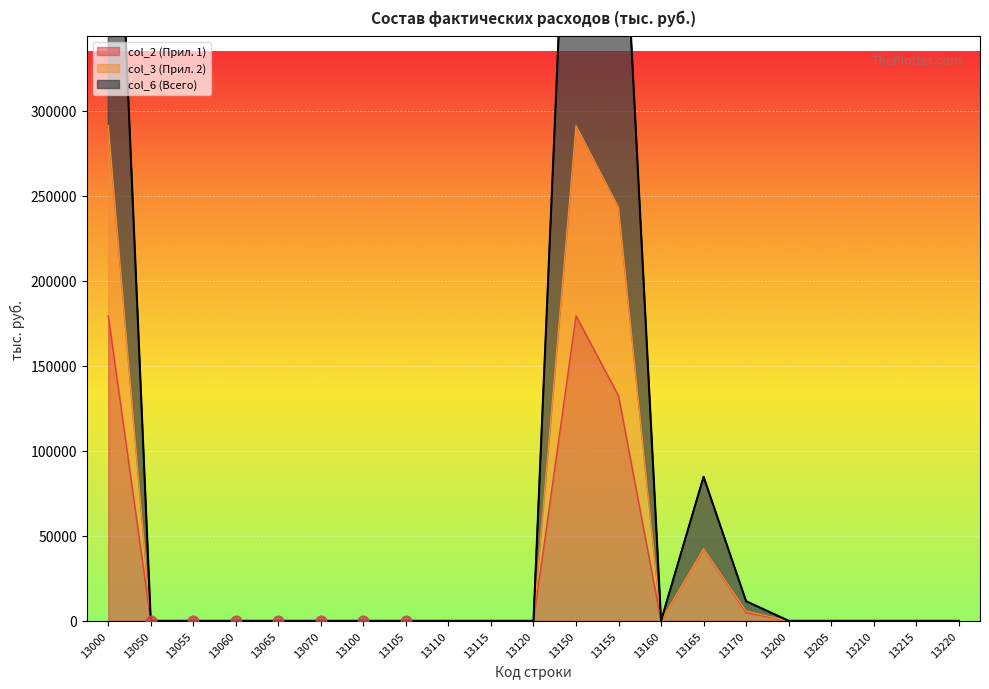

Is the value of col_6 (Всего) at 13120 greater than the value of col_3 (Прил. 2) at 13210?

No